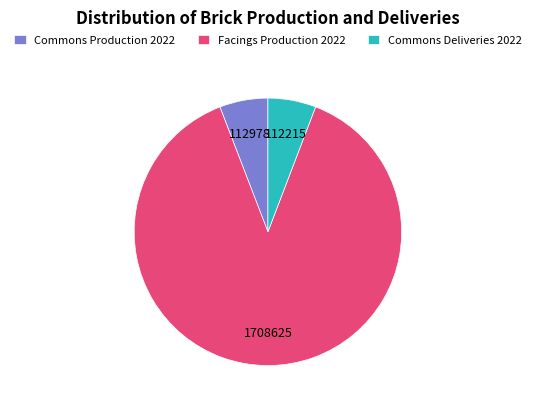

What is the ratio of the value at Facings Production 2022 to the value at Commons Deliveries 2022?

15.2